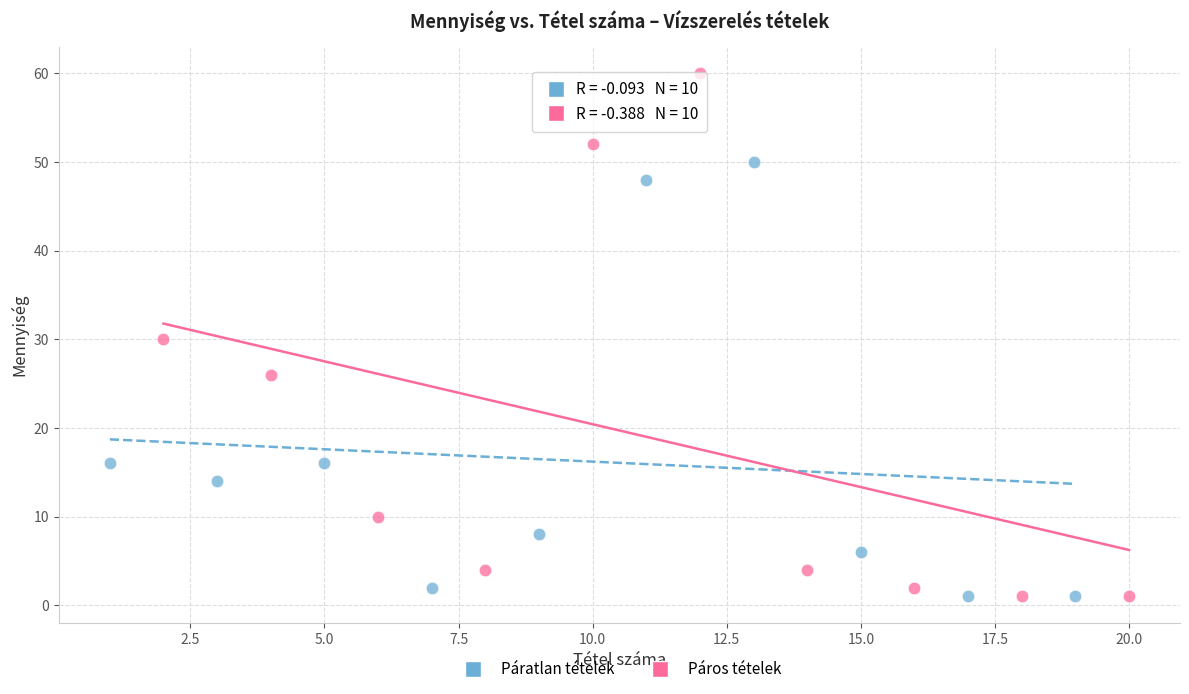

Which series reaches the maximum Y coordinate?

Páros tételek